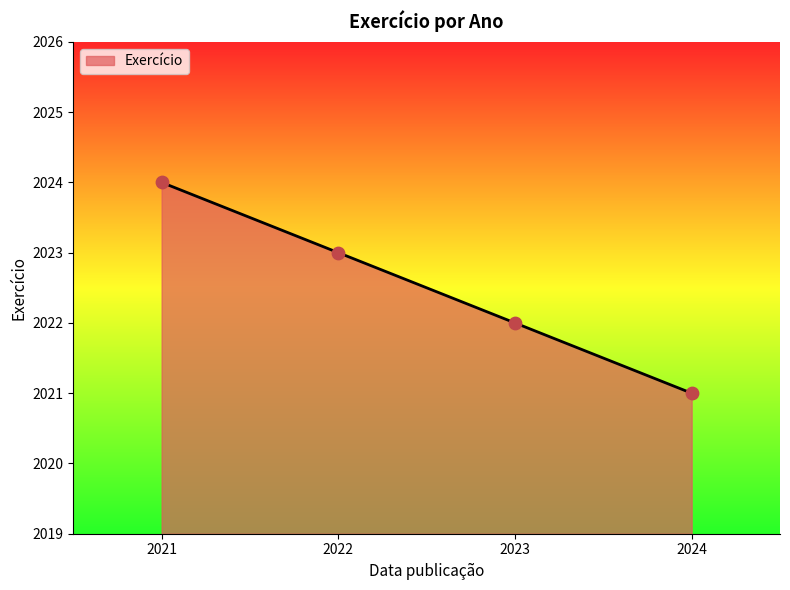

Approximately how many times larger is the value at 2024 compared to 2021?

1.0